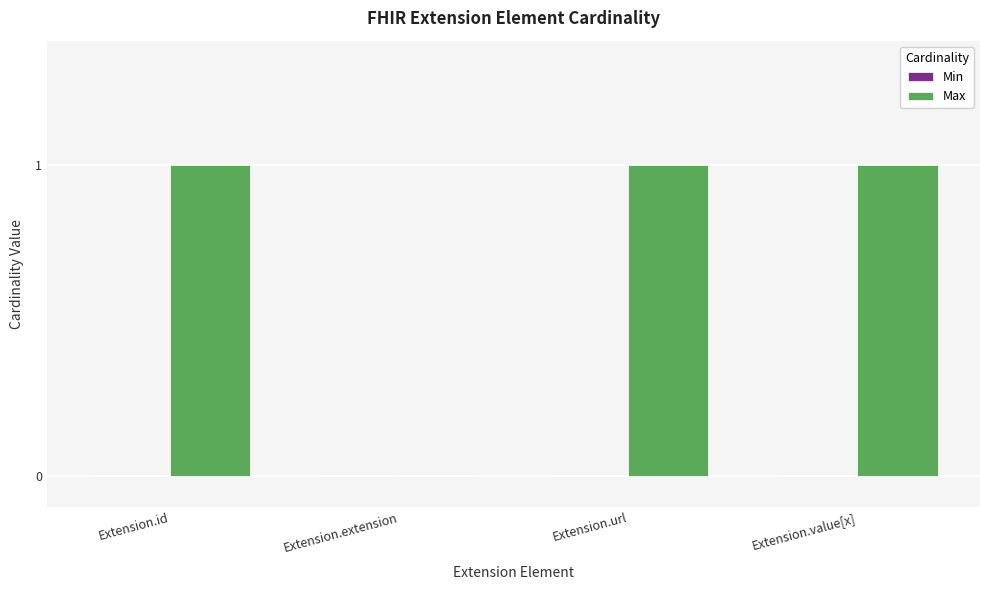

What is the ratio of the value at Extension.url to the value at Extension.value[x]?

1.0